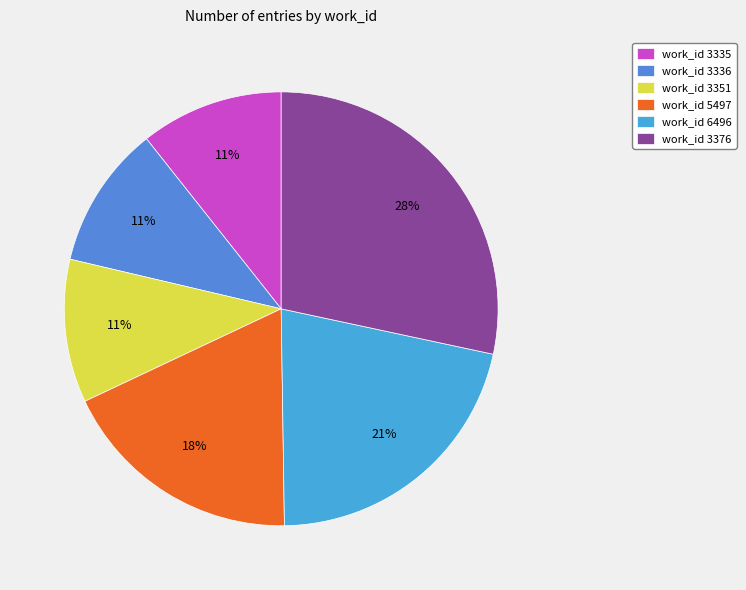

How many segments does this pie chart have?

6